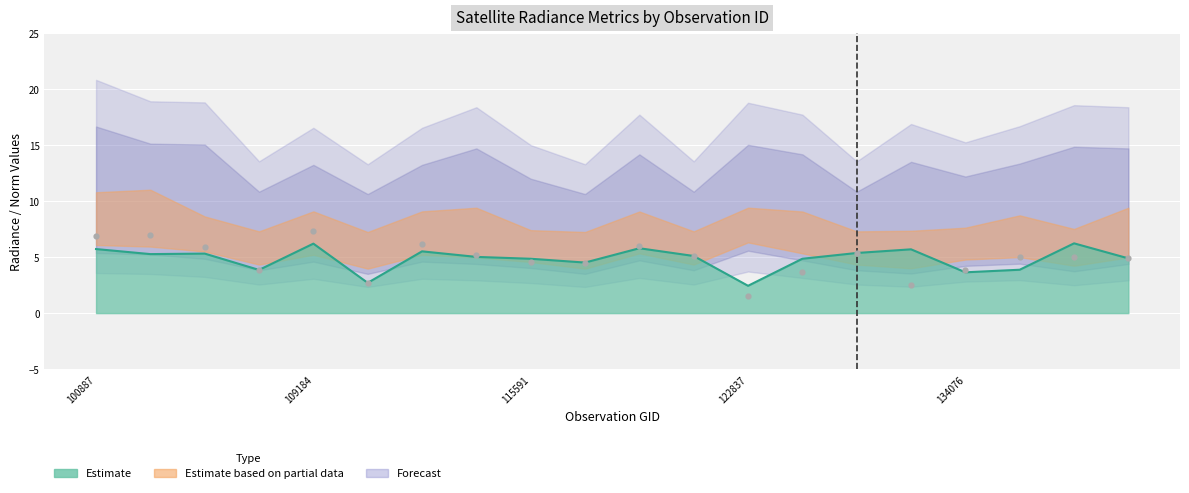

At how many categories does at least one series exceed 7?

20